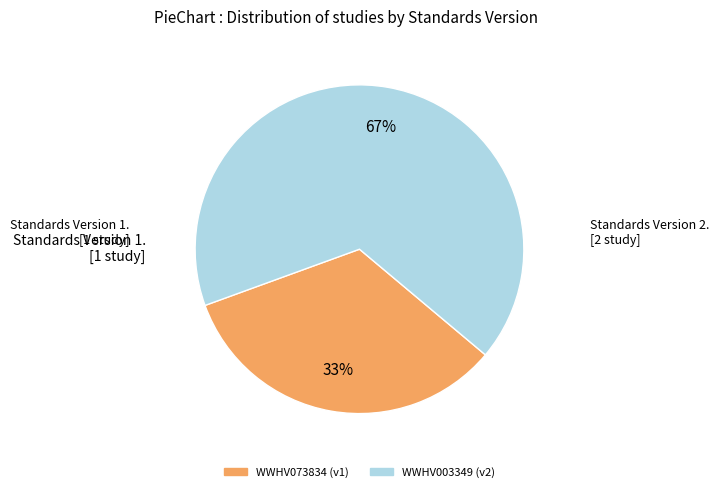

Is the sum of WWHV073834 and WWHV003349 greater than half?

Yes